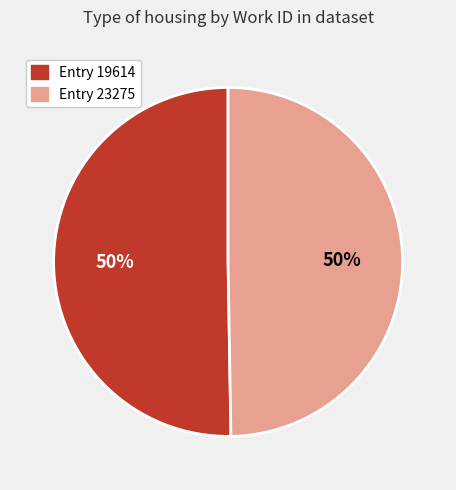

To the nearest percent, what is the average slice percentage?

50%